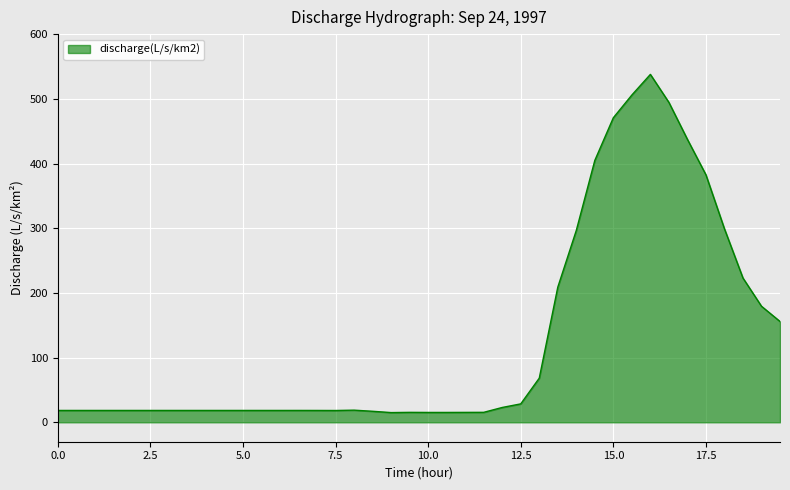

What is the sum of all values?

5136.9